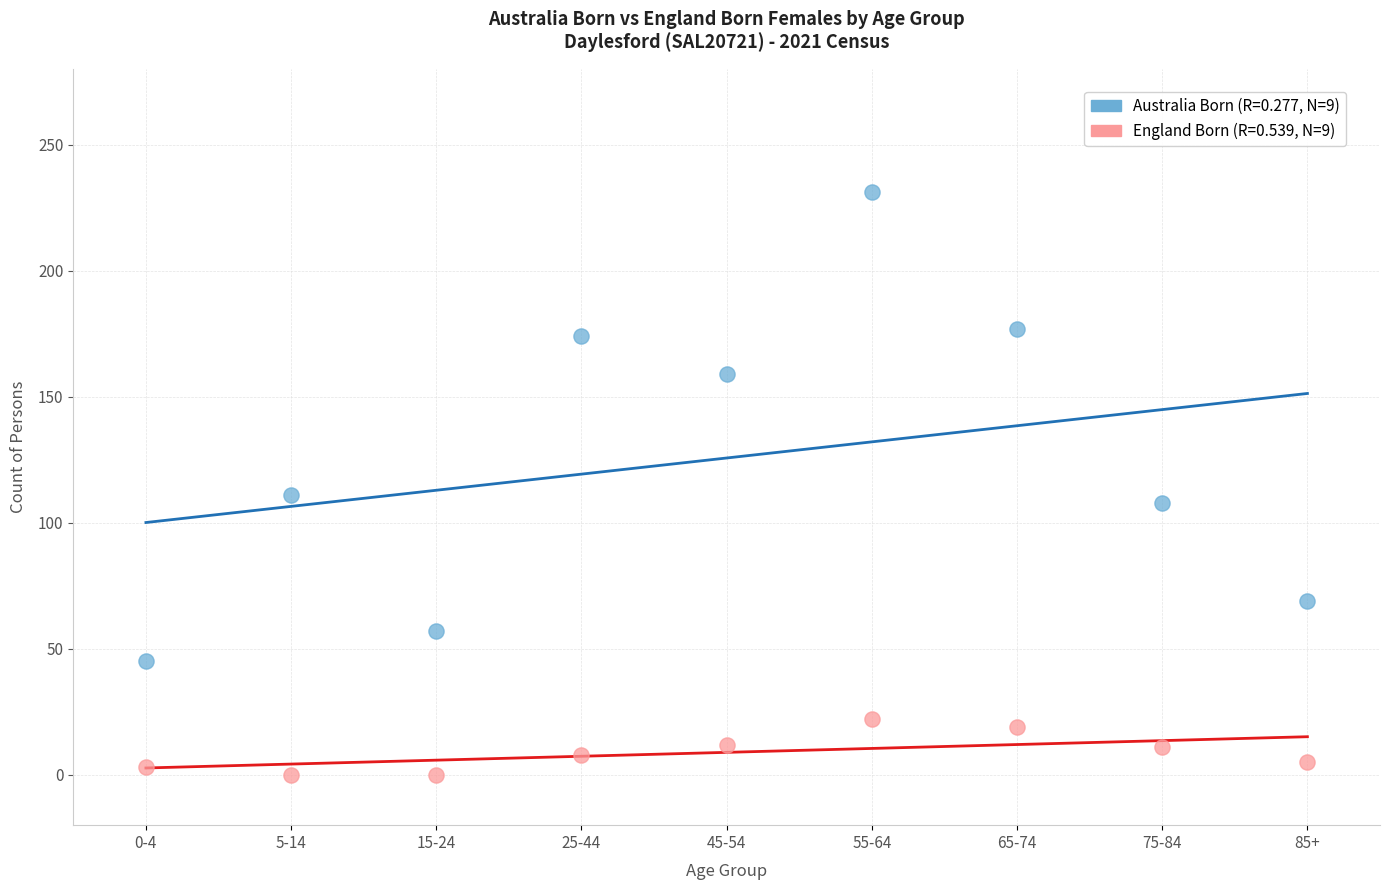

Across all data points, what is the range of Y values (max minus min)?

231